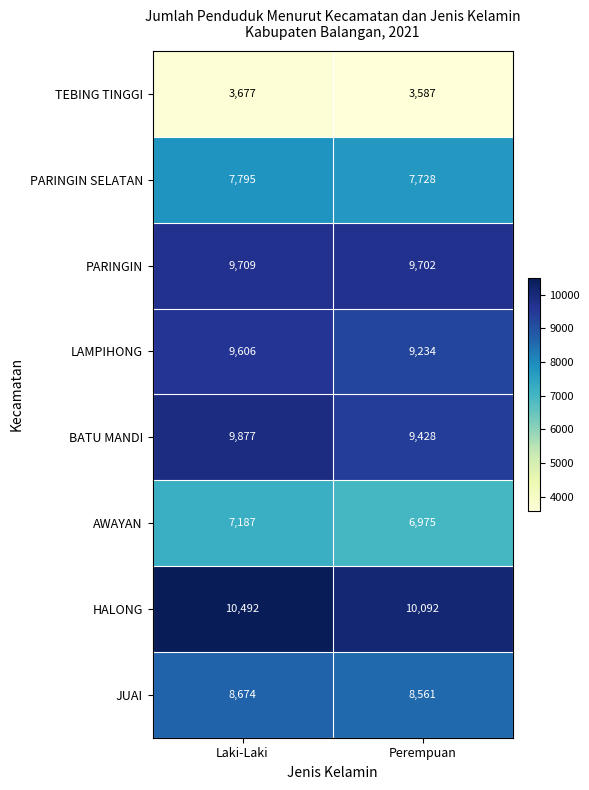

Reading left to right, what are all the values shown in this chart?

TEBING TINGGI: 3677	3587
PARINGIN SELATAN: 7795	7728
PARINGIN: 9709	9702
LAMPIHONG: 9606	9234
BATU MANDI: 9877	9428
AWAYAN: 7187	6975
HALONG: 10492	10092
JUAI: 8674	8561